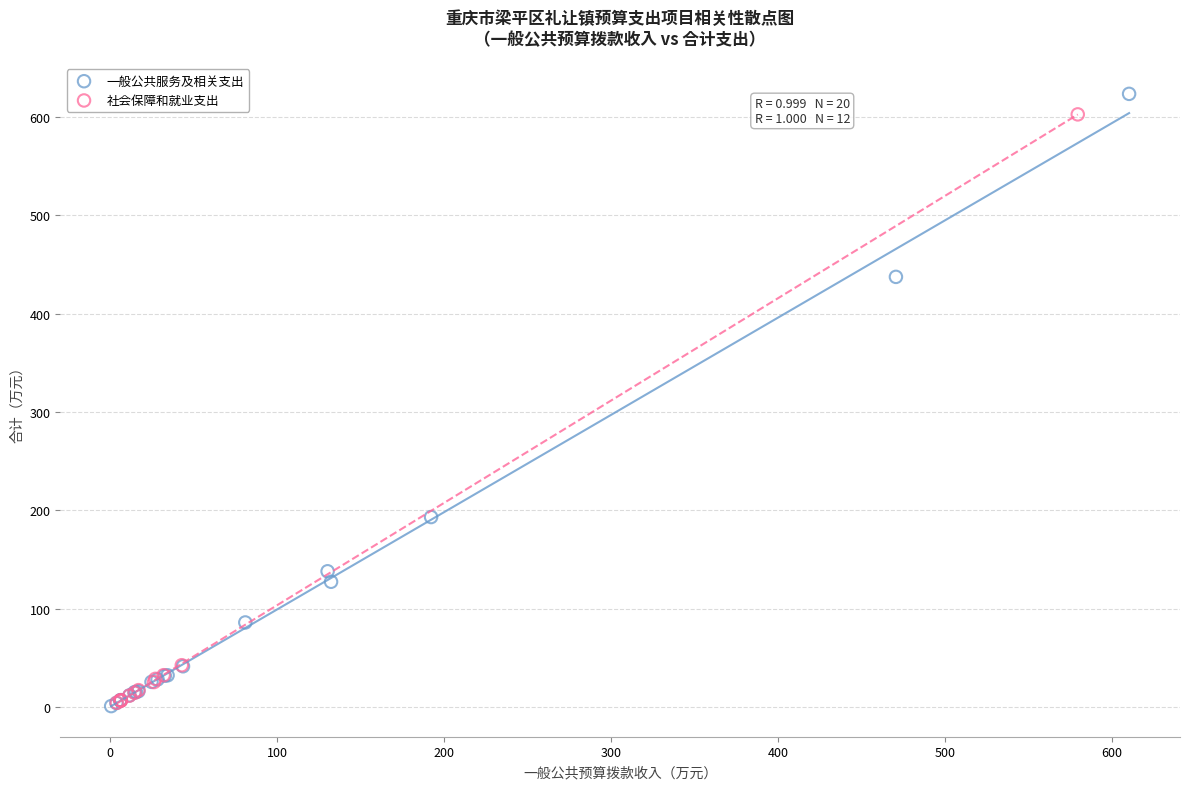

What are all the series names shown in the legend?

一般公共服务及相关支出, 社会保障和就业支出